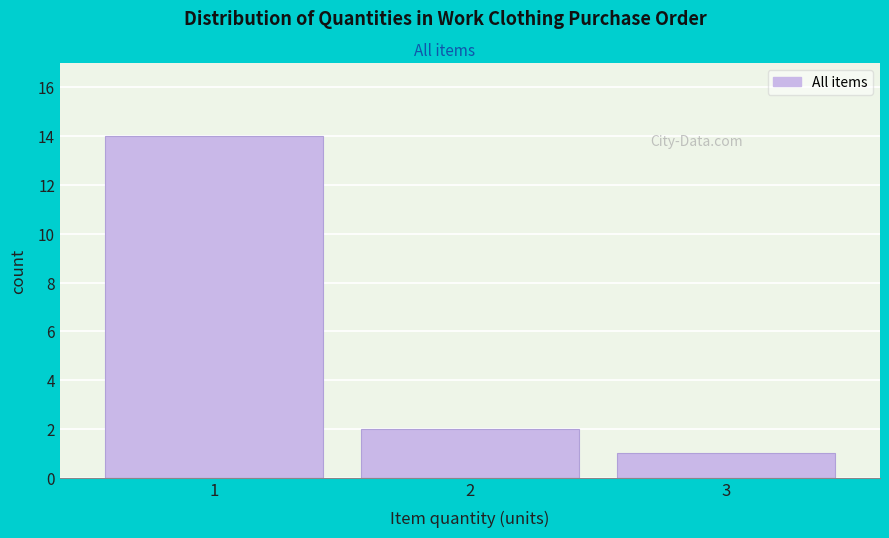

Reading left to right, transcribe all the data shown in this chart.

1=14	2=2	3=1